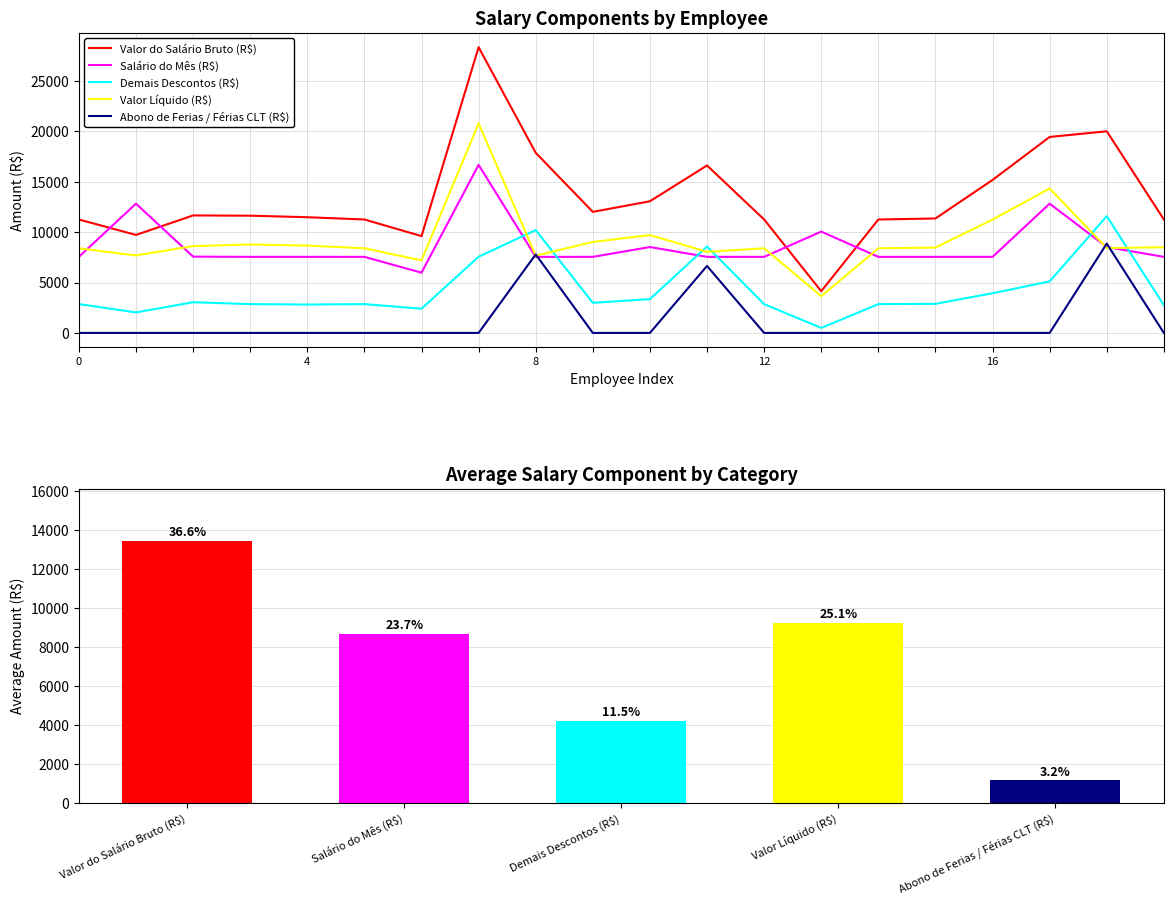

Which series changed the most between 11 and 19?

Abono de Ferias / Férias CLT (R$)